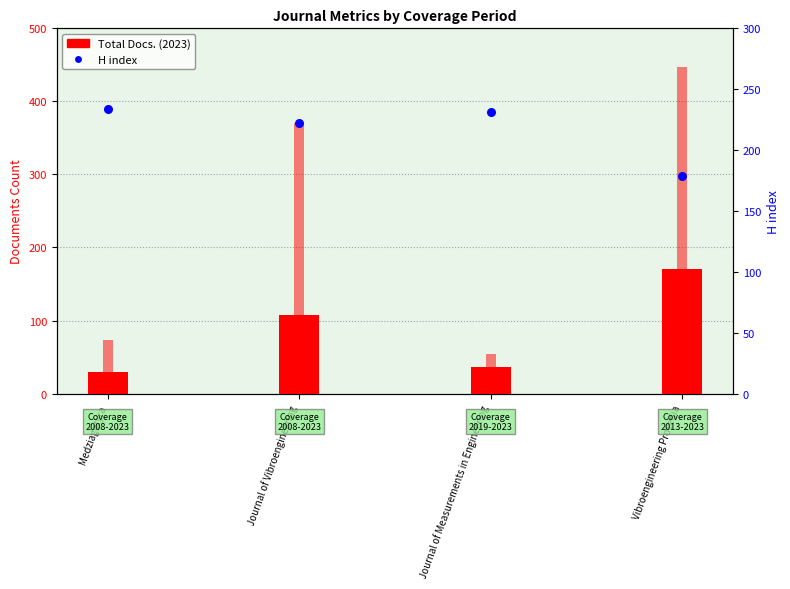

At which category is the sum across all series the highest?

Vibroengineering Procedia